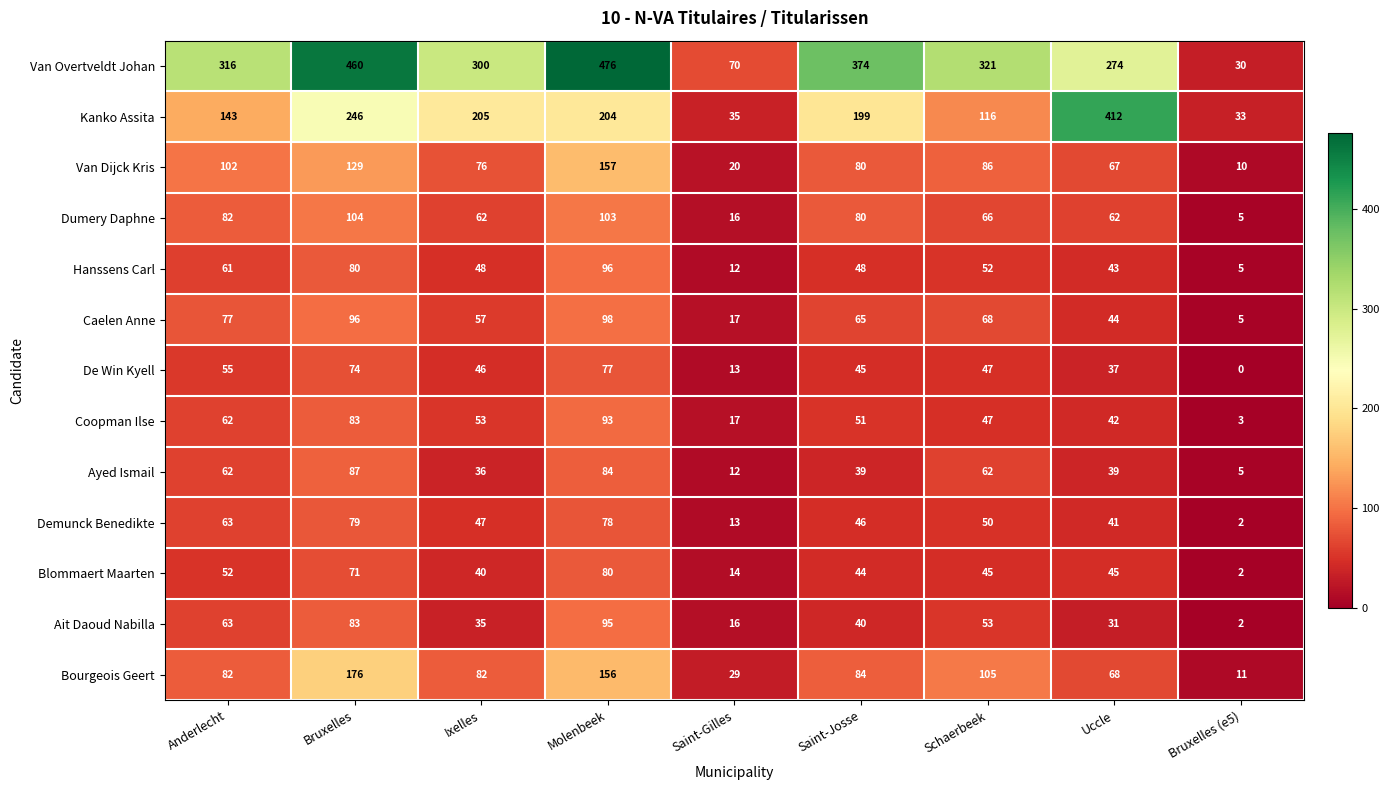

Is it true that Kanko Assita equals 89 at Uccle?

False